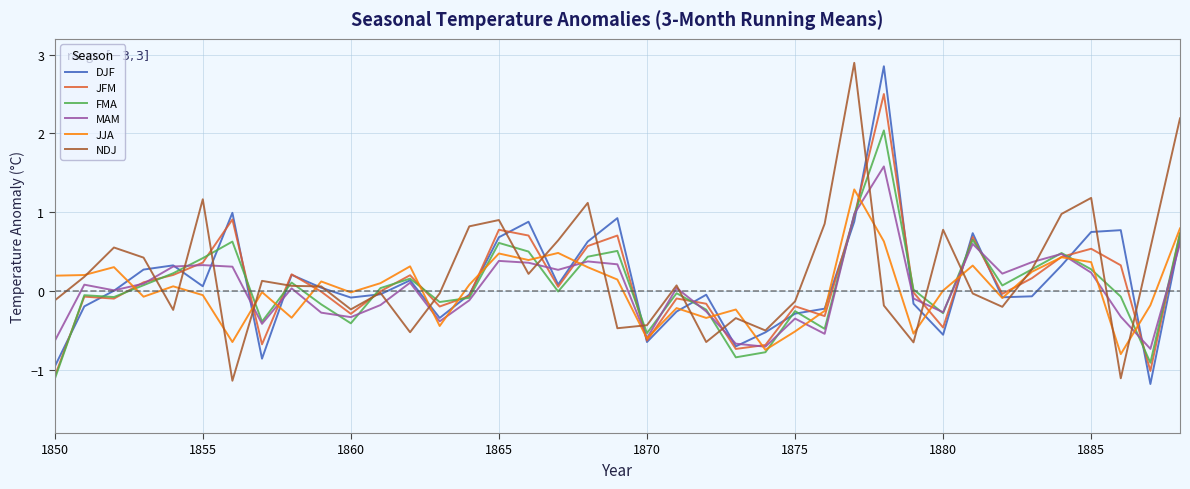

How many lines are shown in the chart?

6